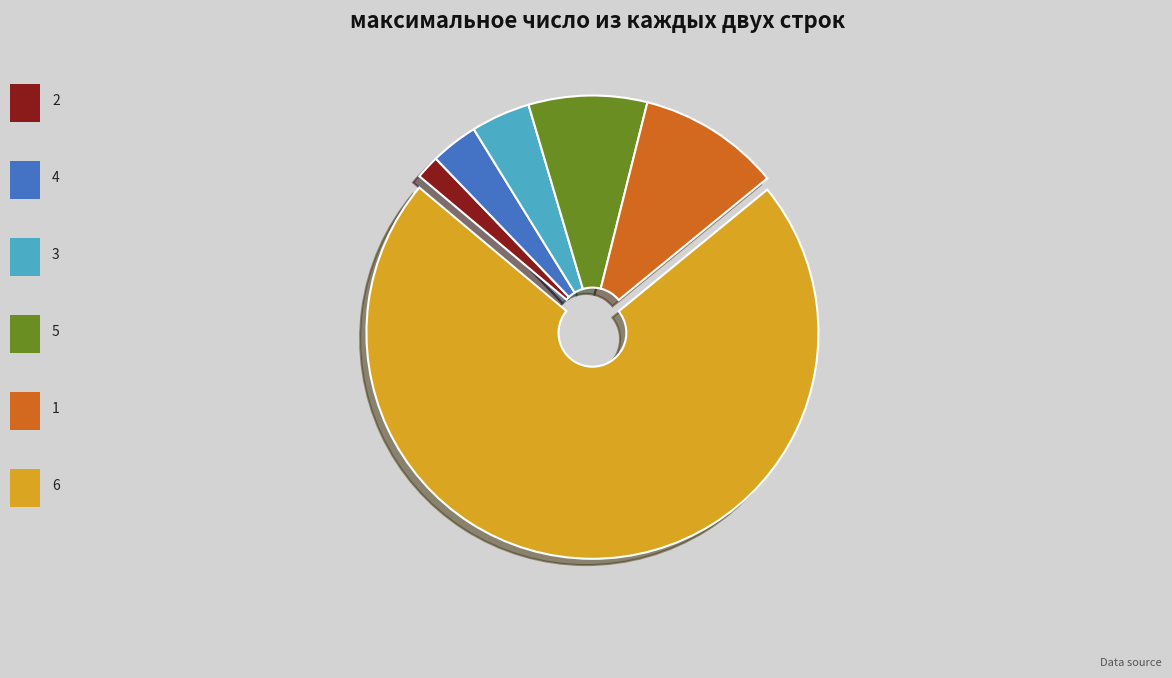

Does any single category account for the majority?

Yes